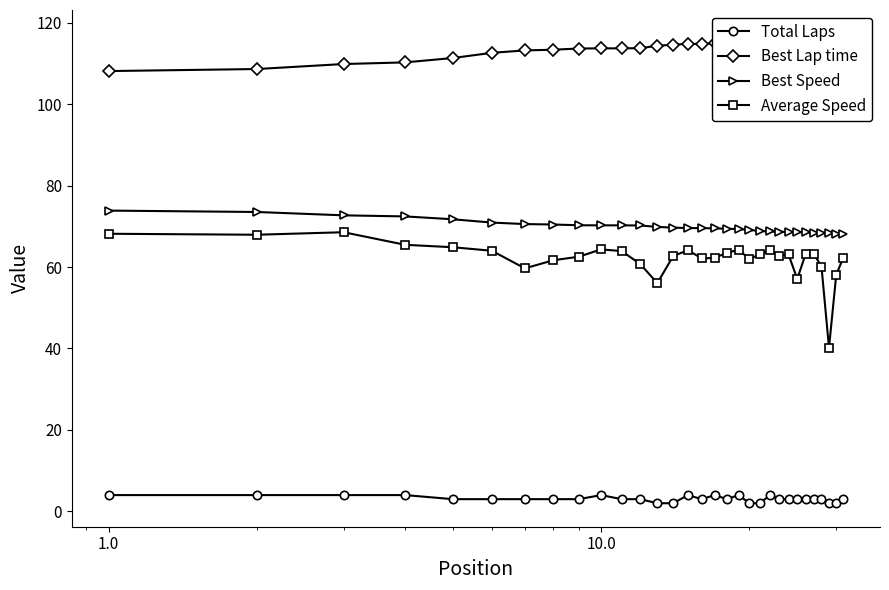

What is the value of the Average Speed point at the 4th from the left?

65.5